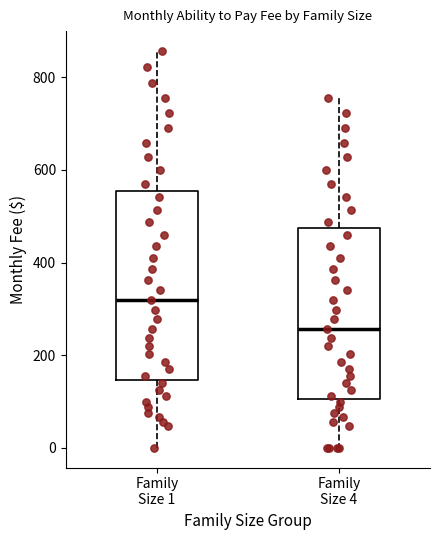

Which box is the tallest, from its lower edge to its upper edge?

Family Size 1